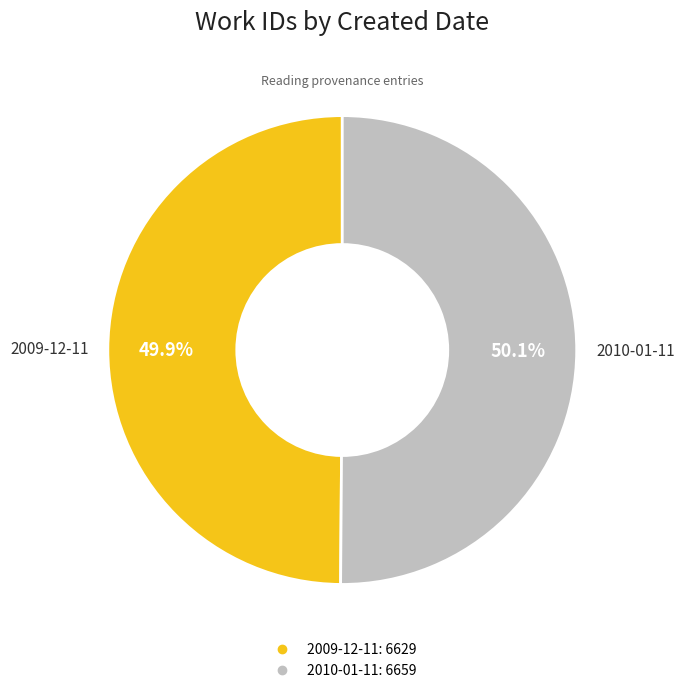

What is the ratio of the value at 2010-01-11 to the value at 2009-12-11?

1.0